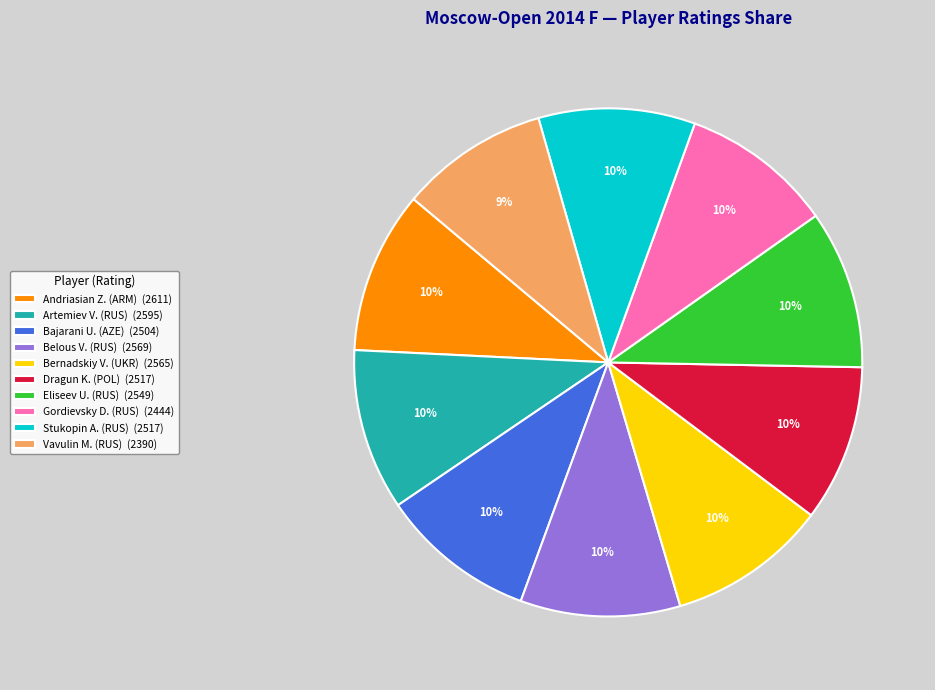

Does Bajarani U. (AZE) (2504) represent more than half of the total?

No